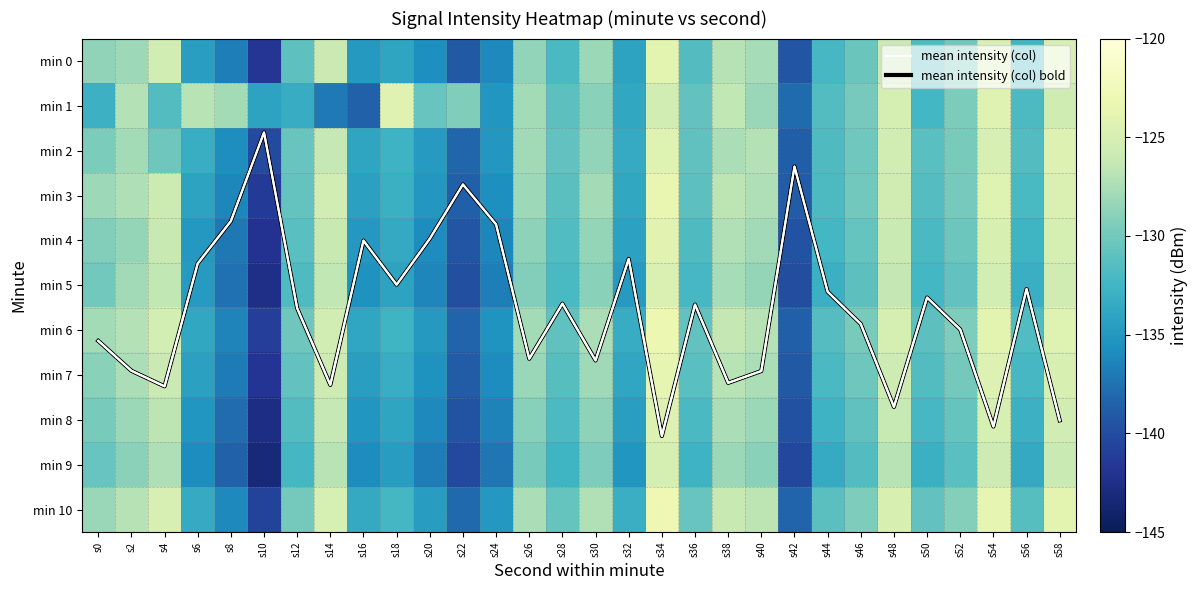

What is the difference between the maximum and minimum values in the min 3 series?

17.8